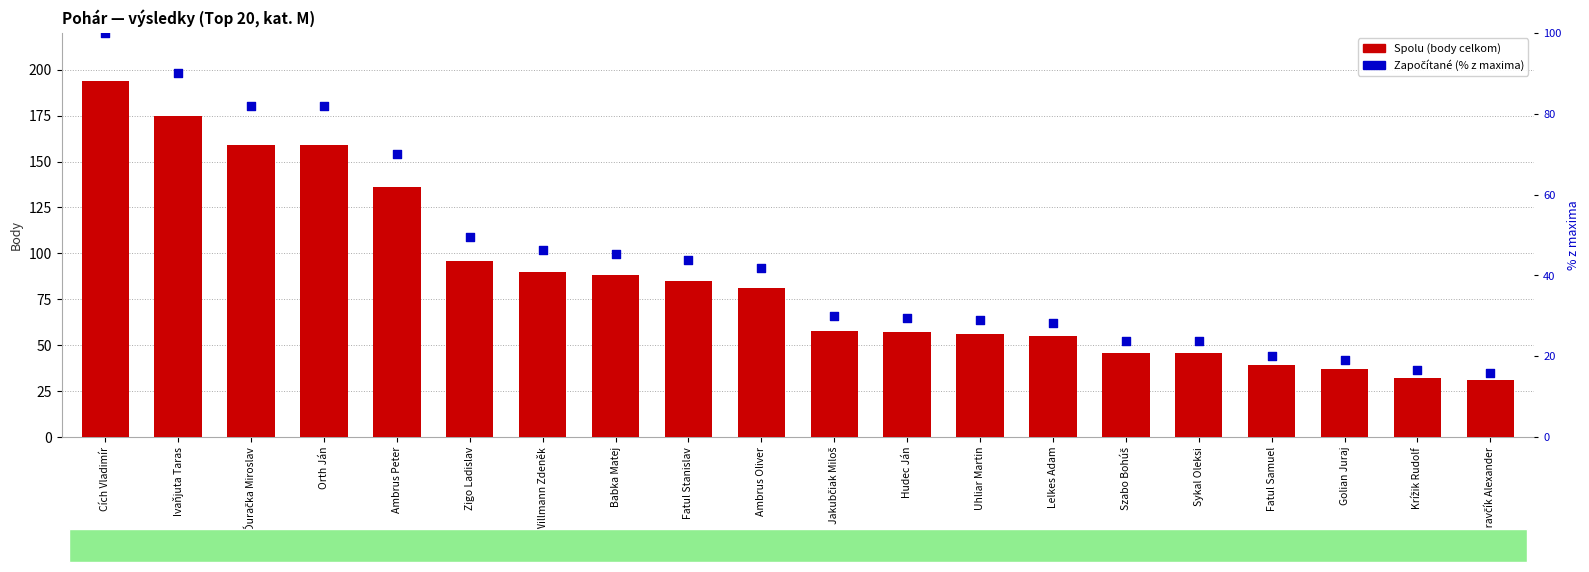

Which series contains the highest Y value?

Spolu (body celkom)